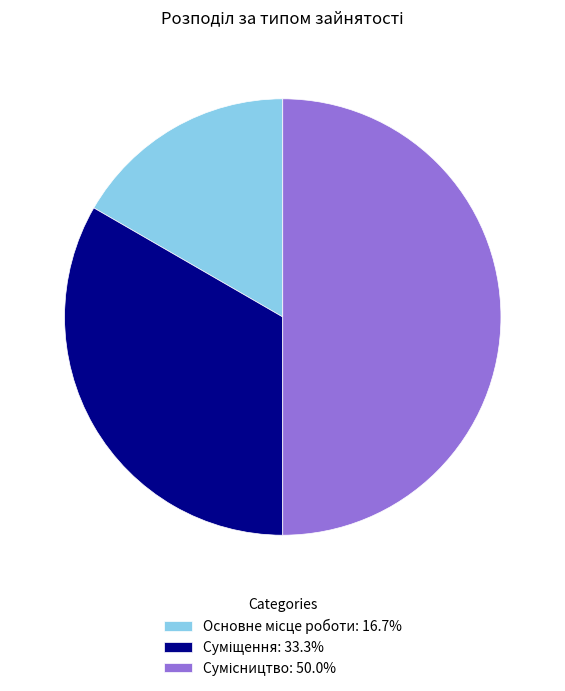

To the nearest percent, what portion does Суміщення represent?

33%